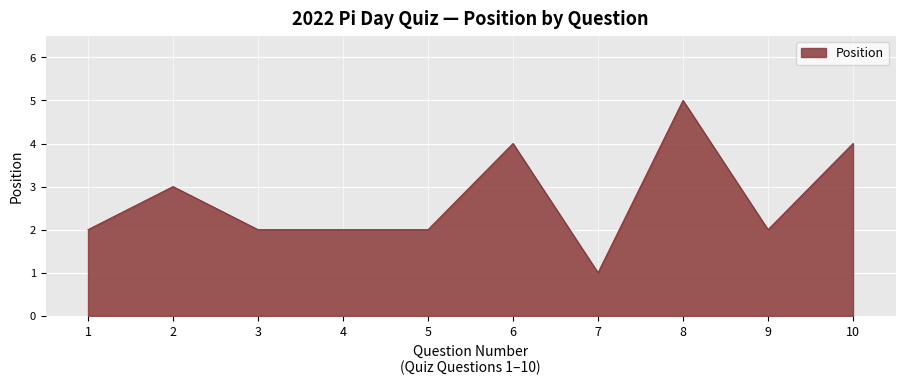

What is the approximate value at 1?

2